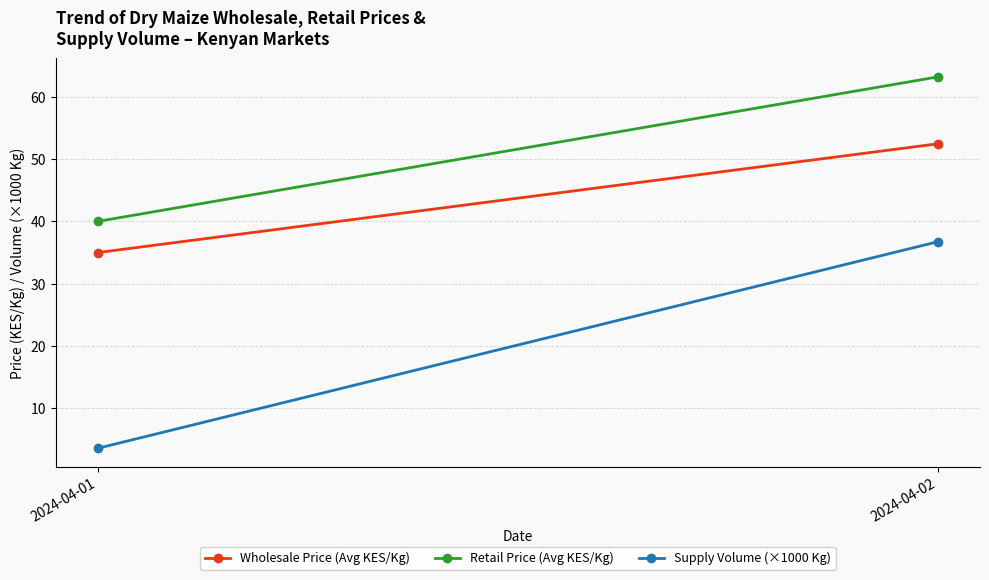

How many data points does each series have?

2